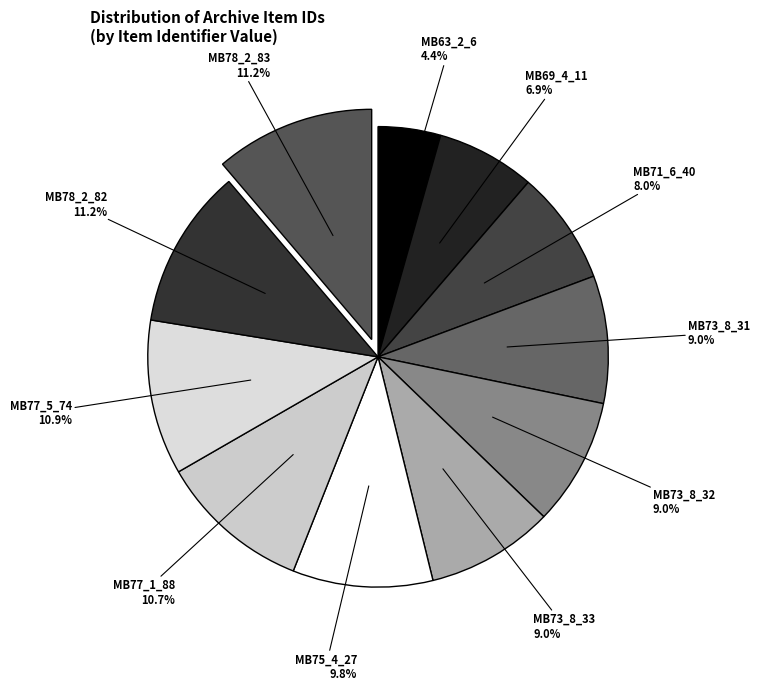

Count the number of slices in the pie.

11